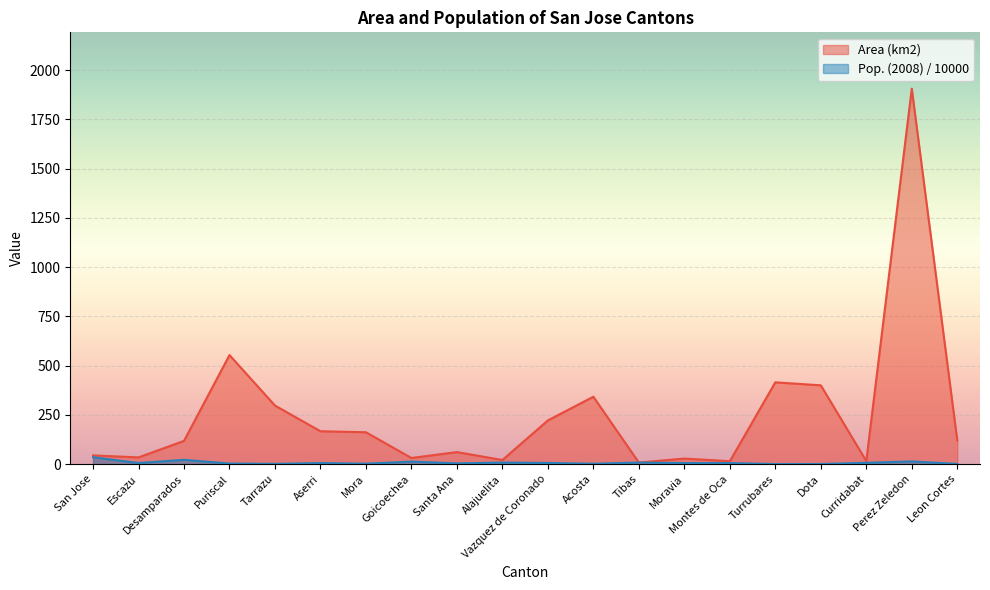

Rank the series by their average value, from highest to lowest.

Area (km2), Pop. (2008) / 10000